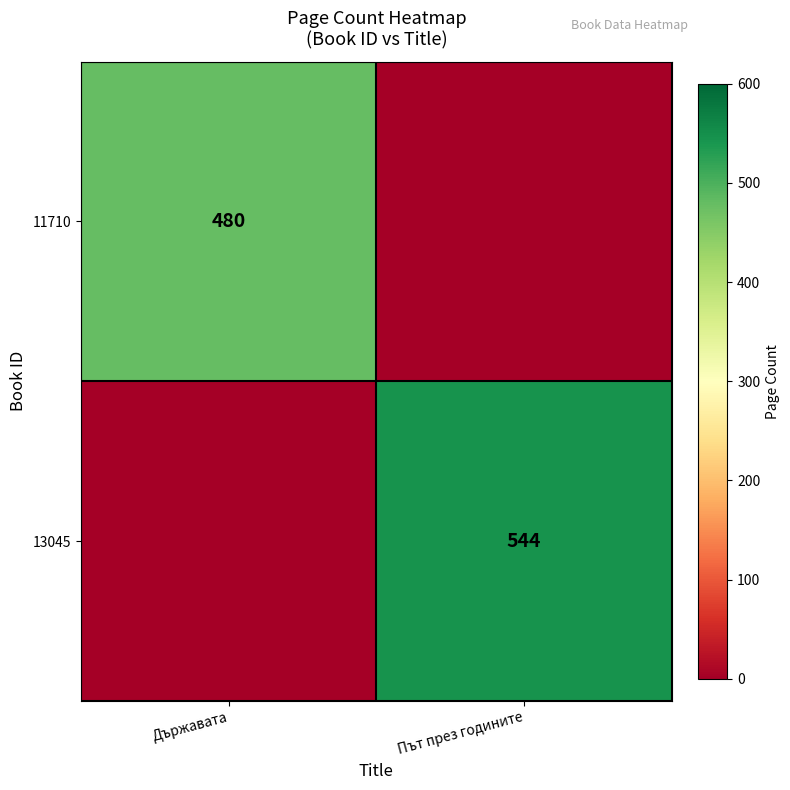

How many categories are shown in the chart?

2